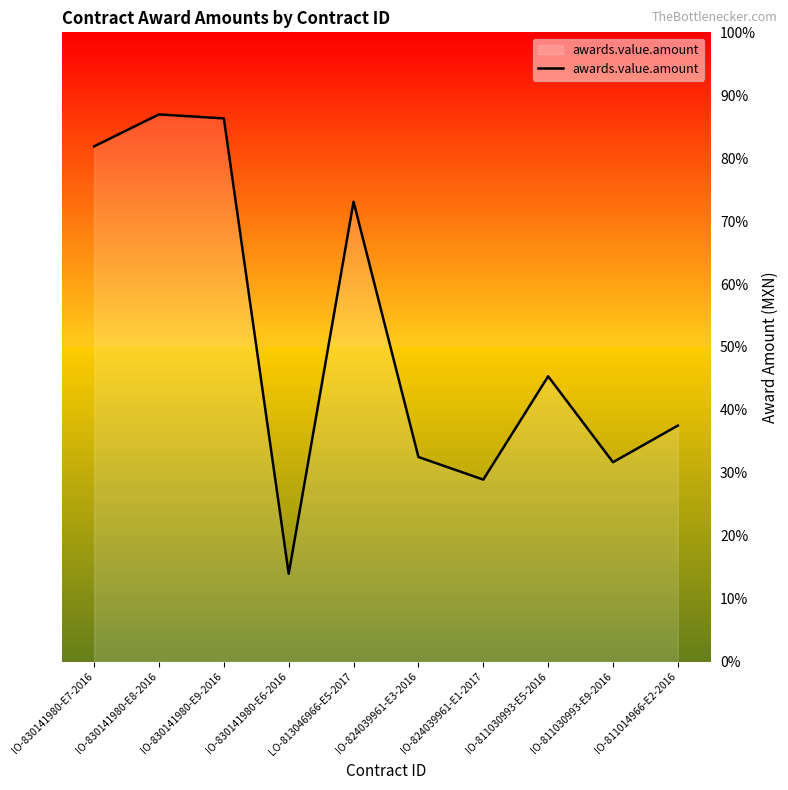

Where is the first local maximum?

IO-830141980-E8-2016